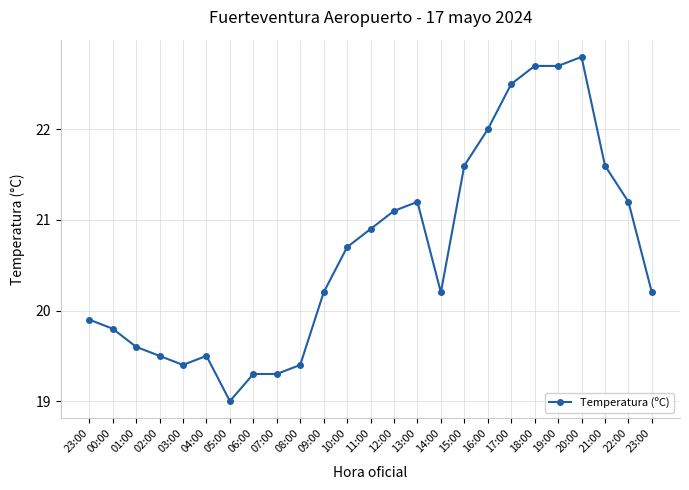

What is the smallest value displayed?

19.0